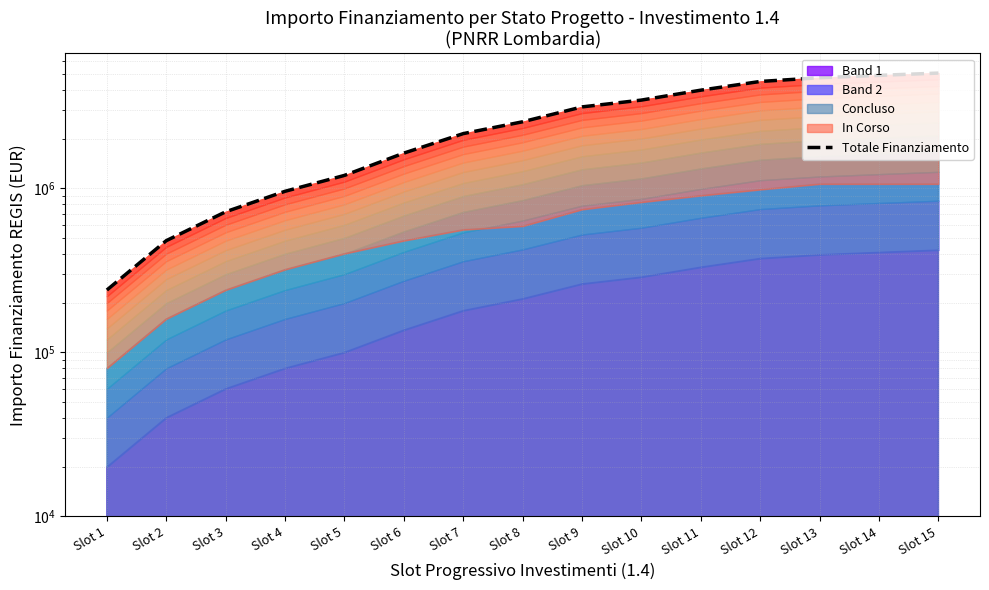

What is the change in value from Slot 1 to Slot 8?

+2305684